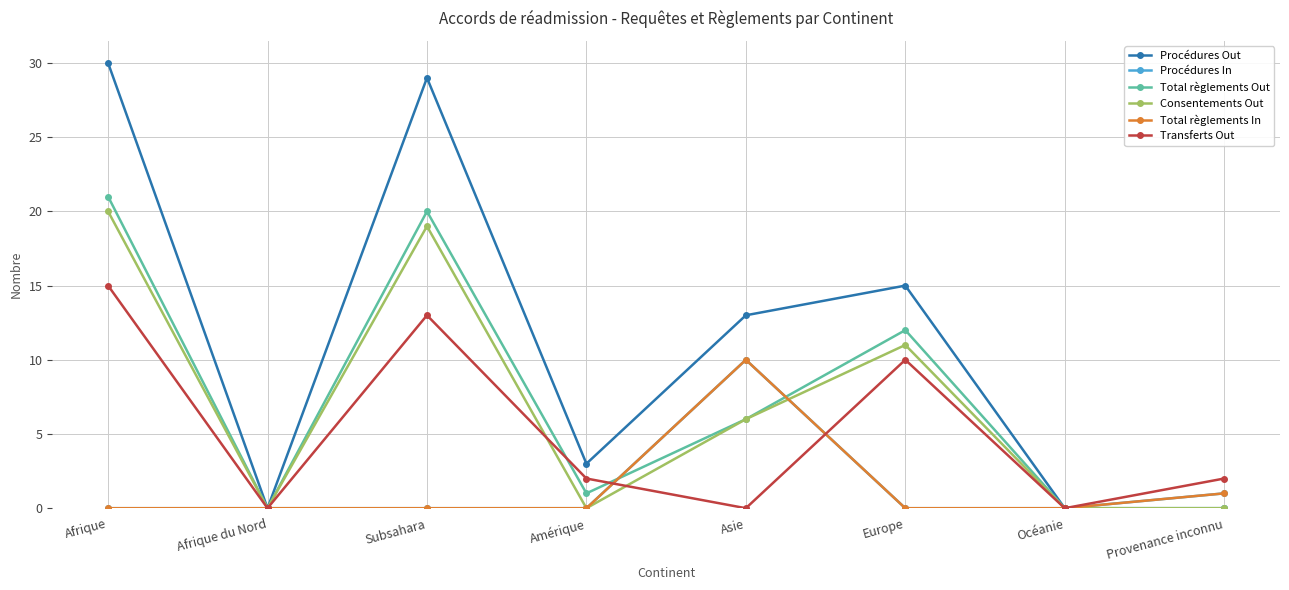

Does the chart have visible grid lines?

Yes